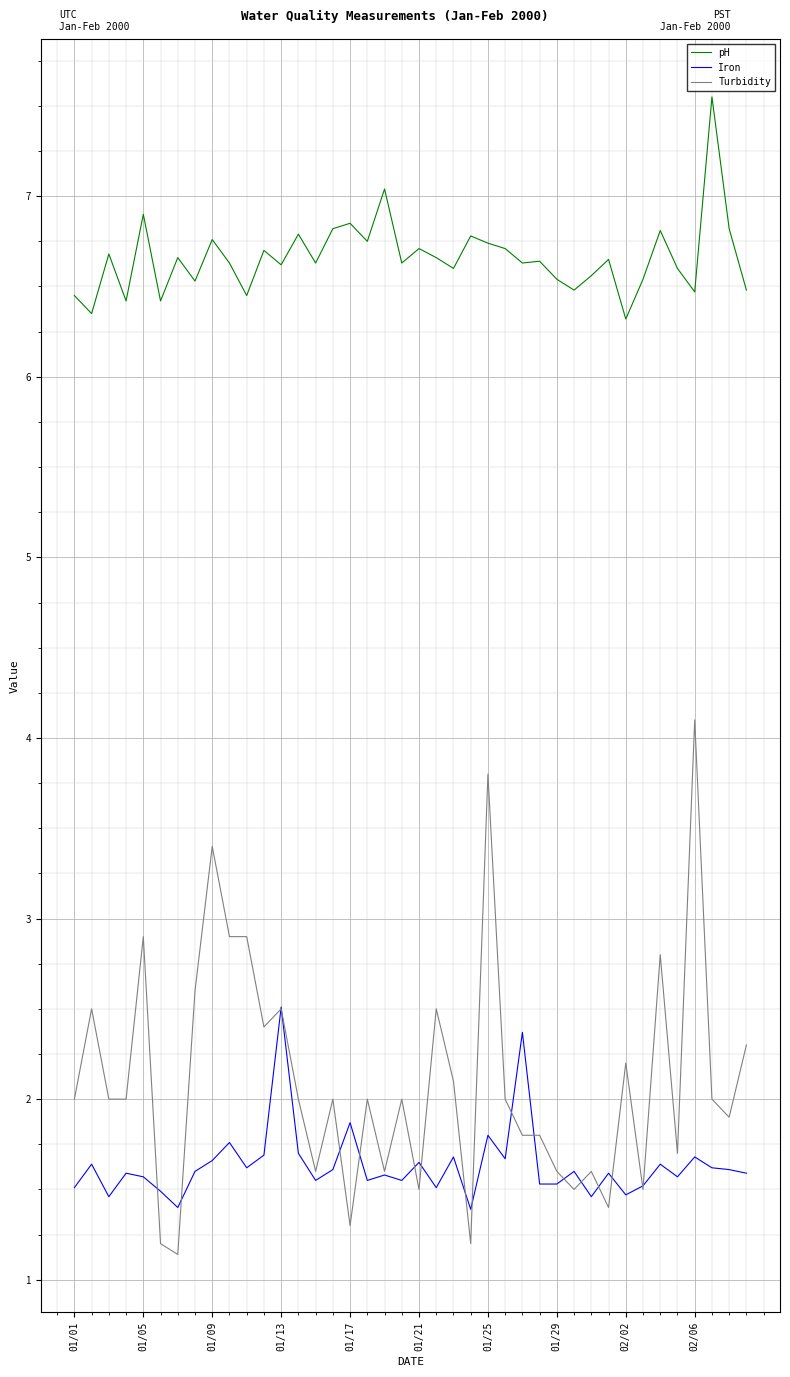

Which series has the widest spread of values?

Turbidity